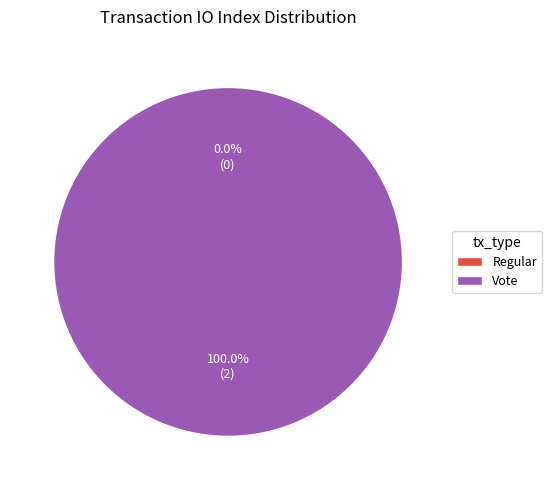

Combined, do Regular and Vote account for over 50%?

Yes